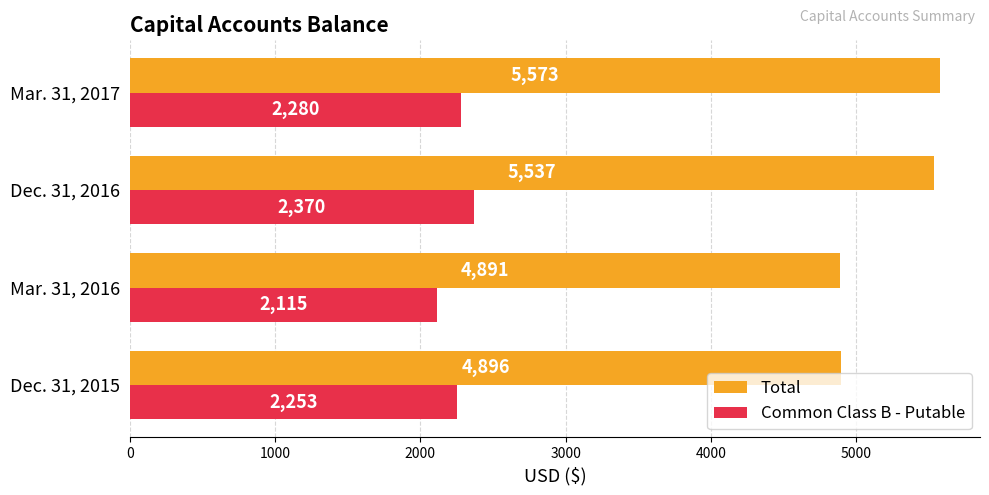

What is the difference between the maximum and minimum values in the Total series?

682